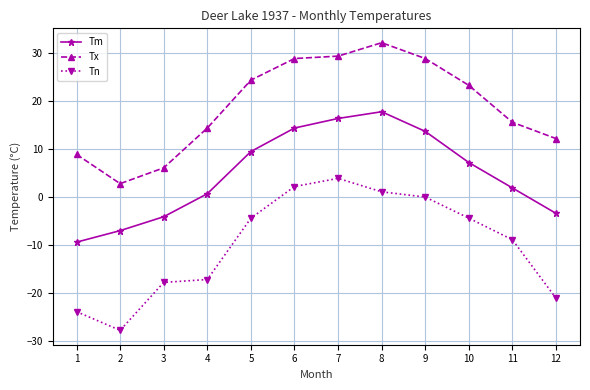

List the series in order of their overall mean, lowest first.

Tn, Tm, Tx